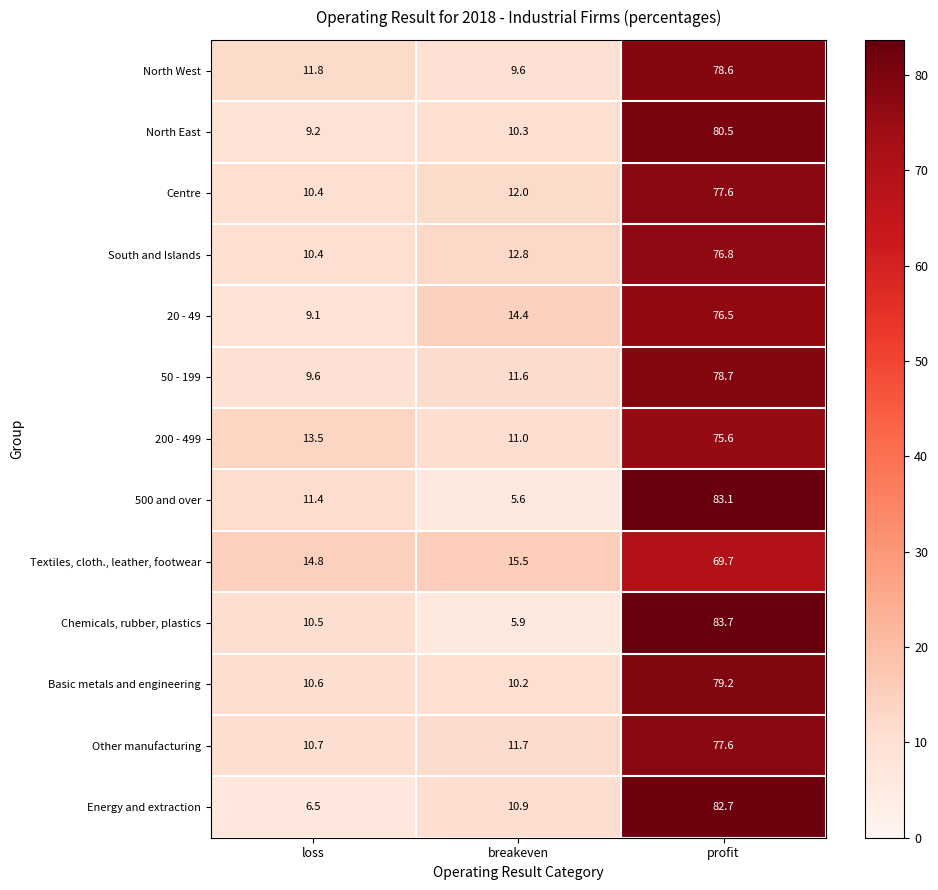

The value of Textiles, cloth., leather, footwear at profit is 69.7. True or false?

True